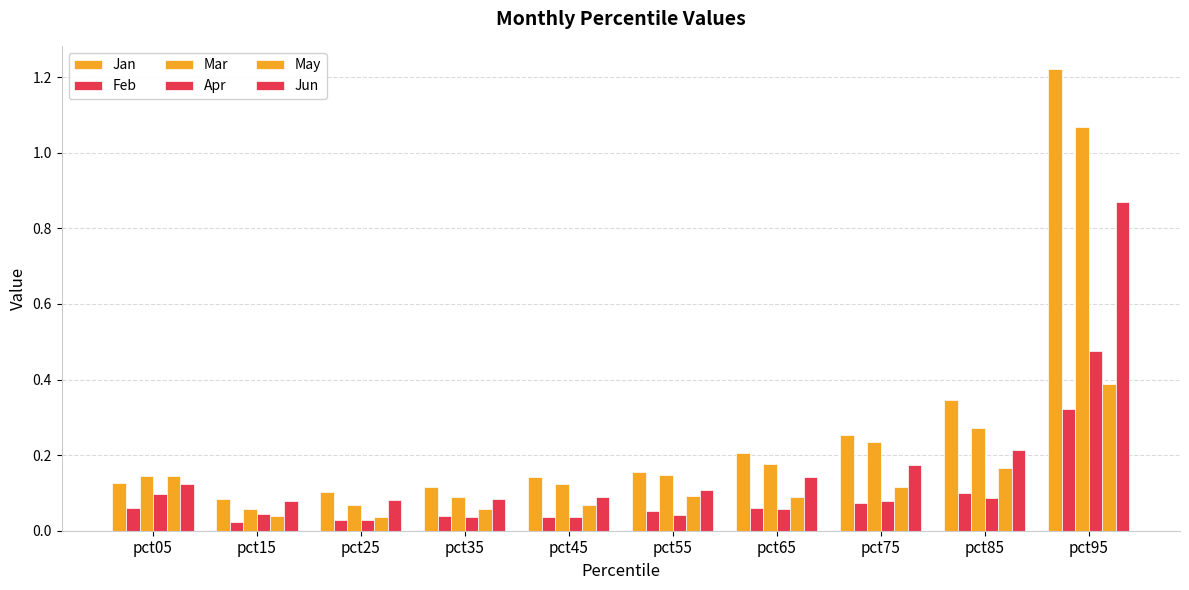

List the series in order of their peak value, highest first.

Jan, Mar, Jun, Apr, May, Feb